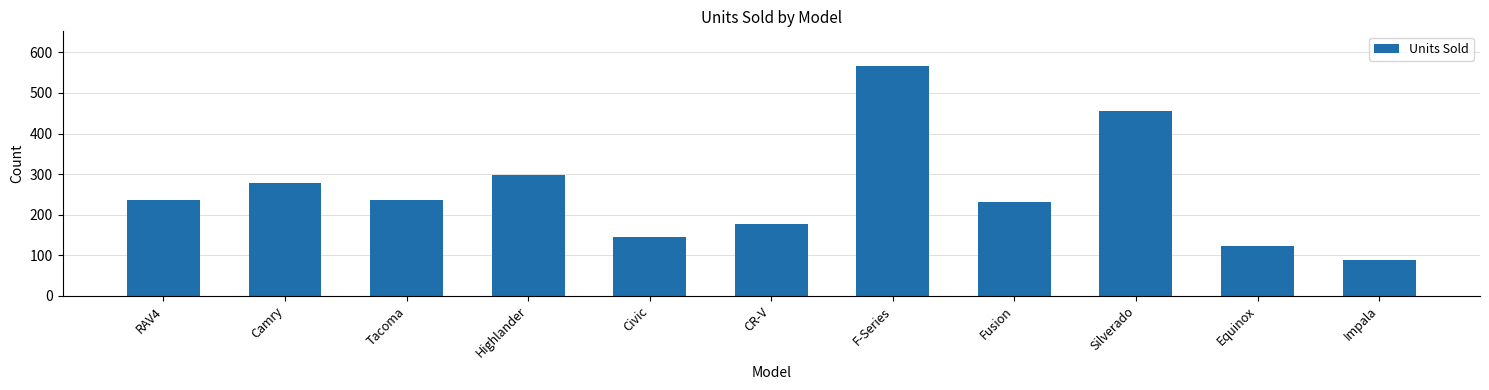

What is the difference between the maximum and minimum values?

480